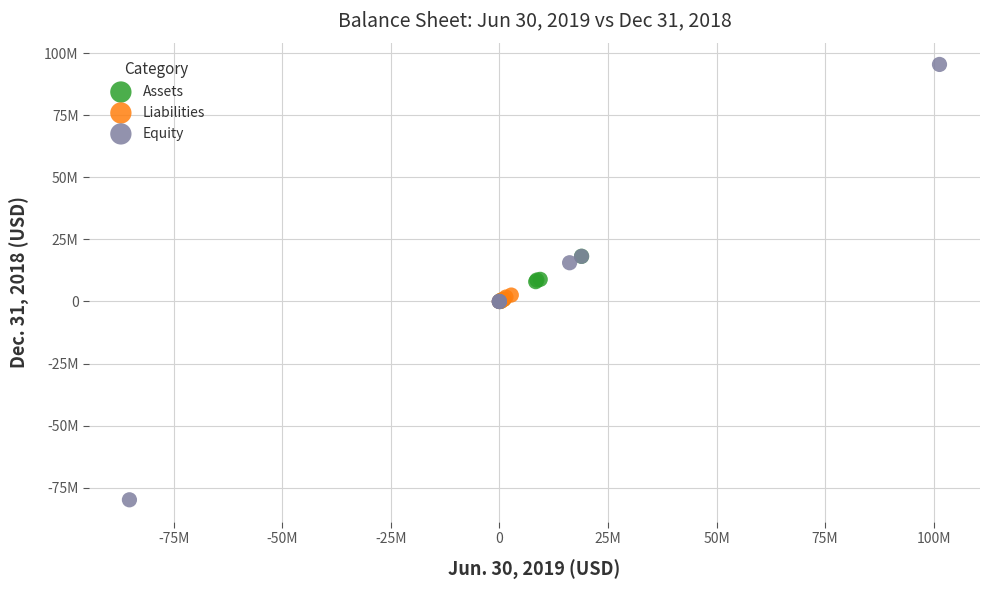

Which series reaches the maximum Y coordinate?

Equity